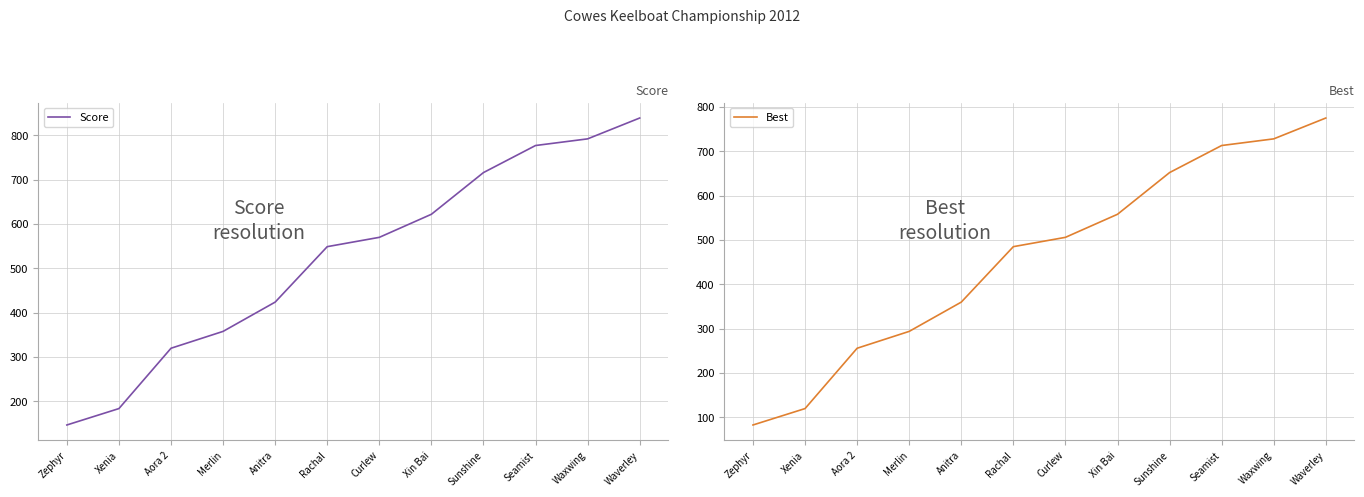

Rank the series by their average value, from highest to lowest.

Score, Best